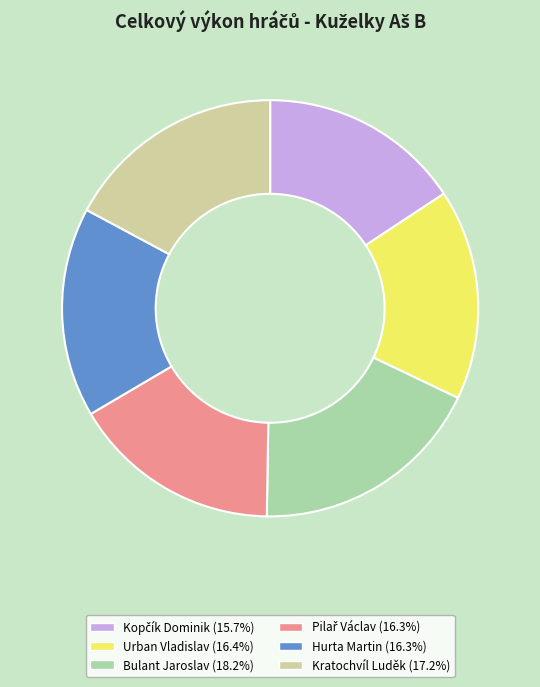

Approximately how many times larger is the value at Urban Vladislav compared to Bulant Jaroslav?

0.9